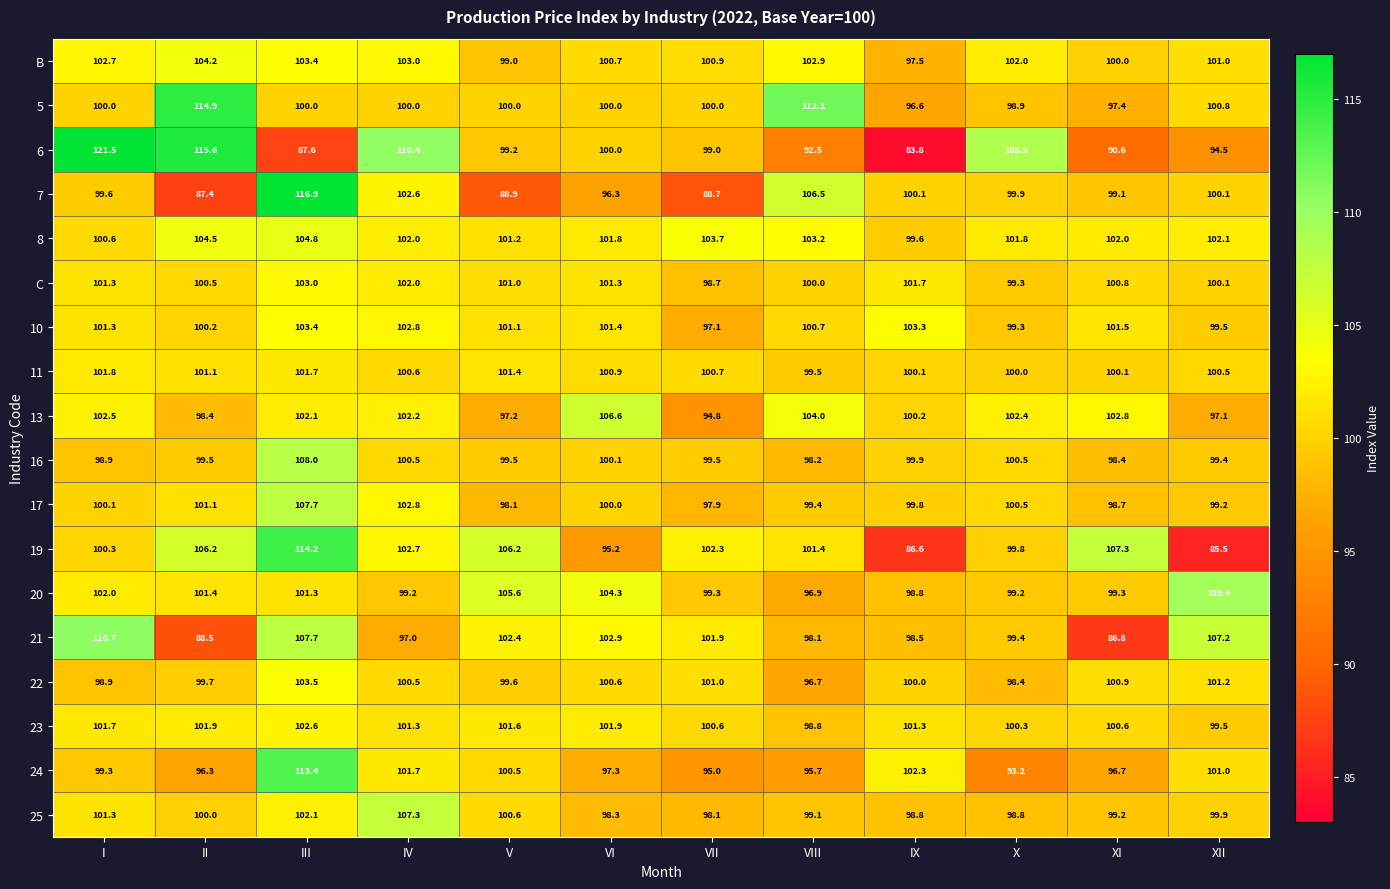

Rank the series by their maximum value, from lowest to highest.

11, 23, C, 10, 22, B, 8, 13, 25, 17, 16, 20, 21, 24, 19, 5, 7, 6